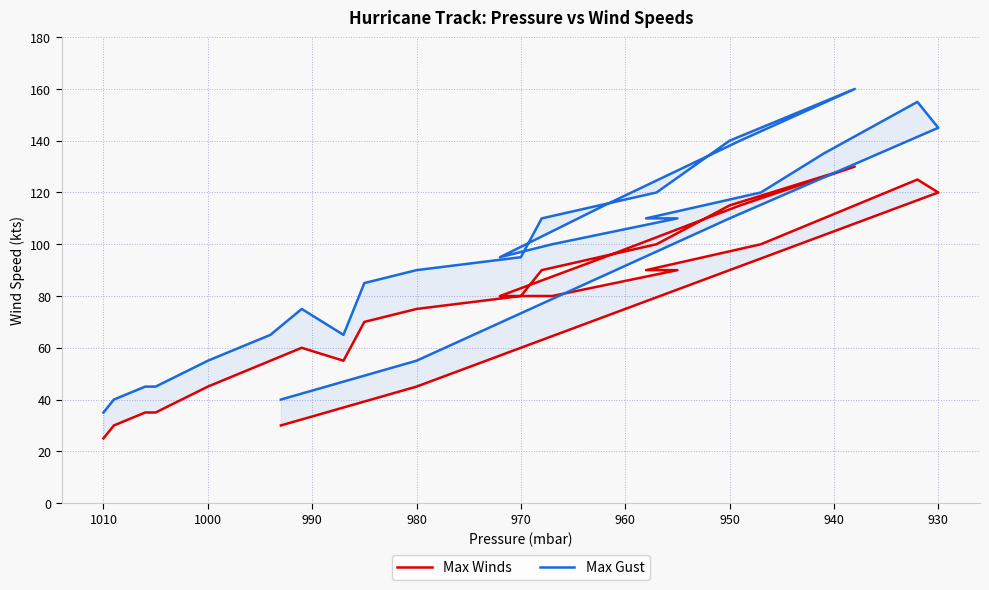

What is the maximum value shown in the chart?

160